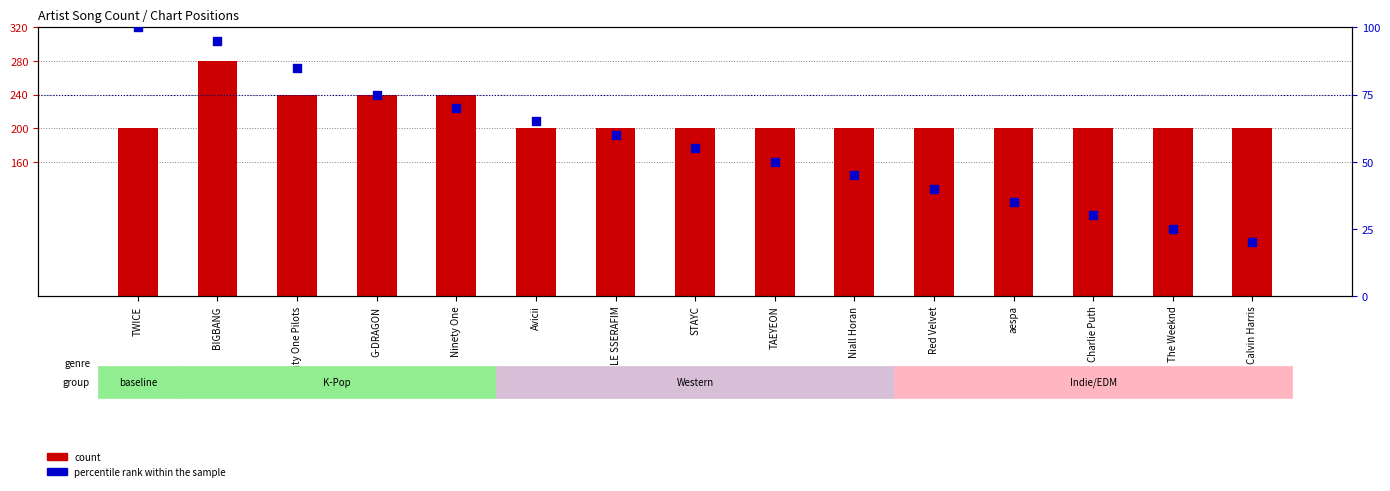

Is the value of count at BIGBANG greater than the value of percentile rank within the sample at TAEYEON?

Yes